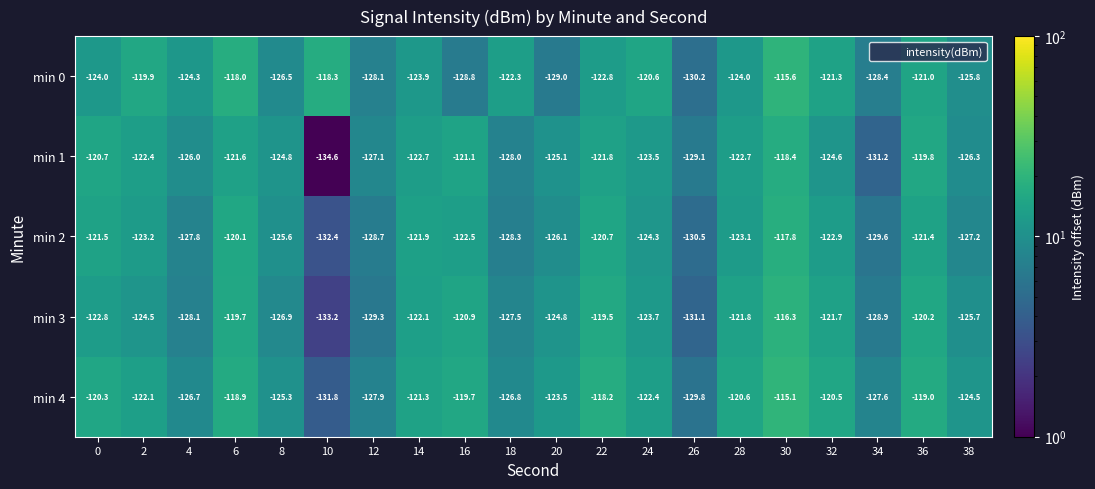

What is the spread (max minus min) of values at 4?

3.8